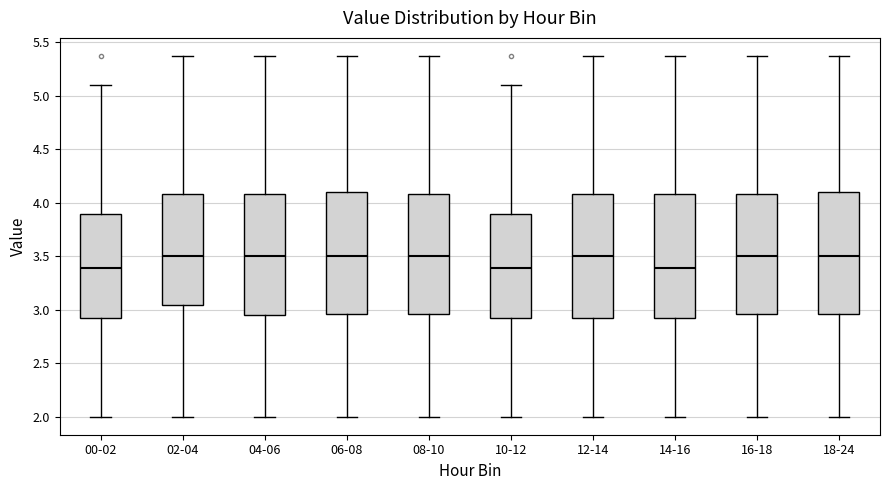

Reading left to right, transcribe this box plot: for each box, give where its median line is, the range the box spans, and where its two whiskers end, as read against the y-axis. The values are not printed on the chart, so give them approximately, as read against the axis.

00-02: median 3.40, box 2.90 to 3.90, whiskers 2.00 to 5.10
02-04: median 3.50, box 3.05 to 4.10, whiskers 2.00 to 5.35
04-06: median 3.50, box 2.95 to 4.10, whiskers 2.00 to 5.35
06-08: median 3.50, box 2.95 to 4.10, whiskers 2.00 to 5.35
08-10: median 3.50, box 2.95 to 4.10, whiskers 2.00 to 5.35
10-12: median 3.40, box 2.90 to 3.90, whiskers 2.00 to 5.10
12-14: median 3.50, box 2.90 to 4.10, whiskers 2.00 to 5.35
14-16: median 3.40, box 2.90 to 4.10, whiskers 2.00 to 5.35
16-18: median 3.50, box 2.95 to 4.10, whiskers 2.00 to 5.35
18-24: median 3.50, box 2.95 to 4.10, whiskers 2.00 to 5.35